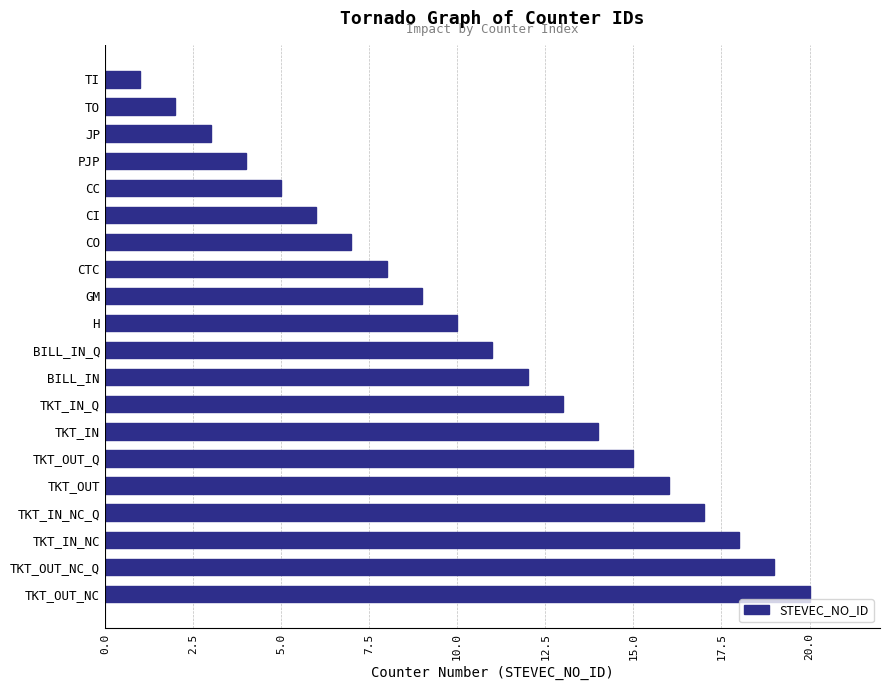

What is the greatest value displayed?

20